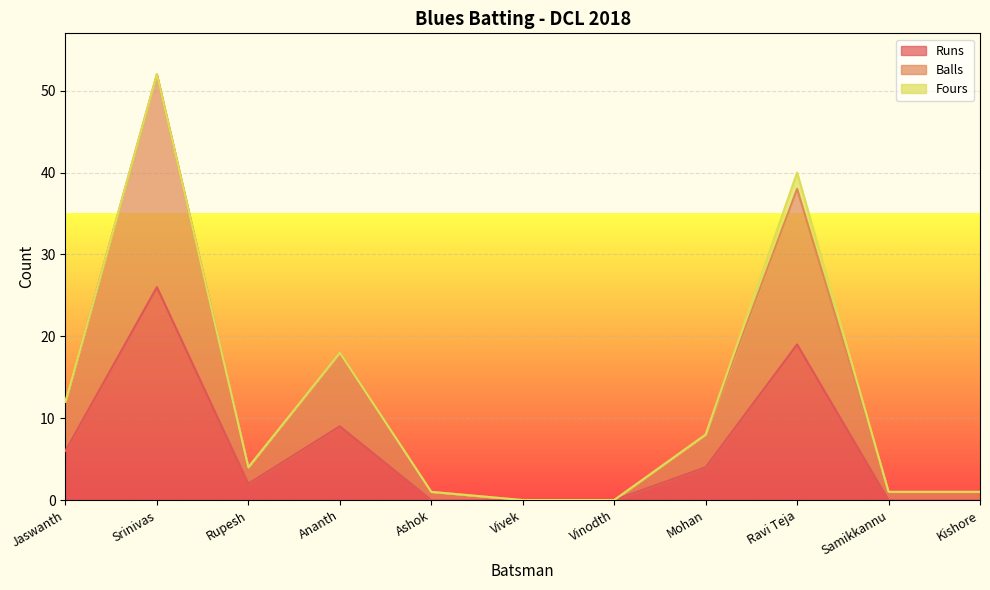

The value of Runs at Ashok is -8. True or false?

False